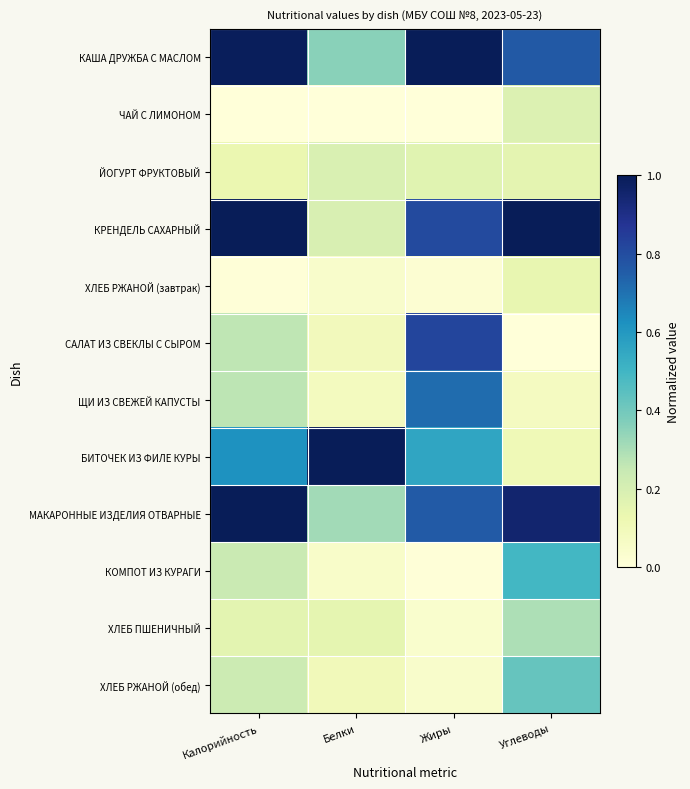

Between Белки and Калорийность, which is larger?

Калорийность